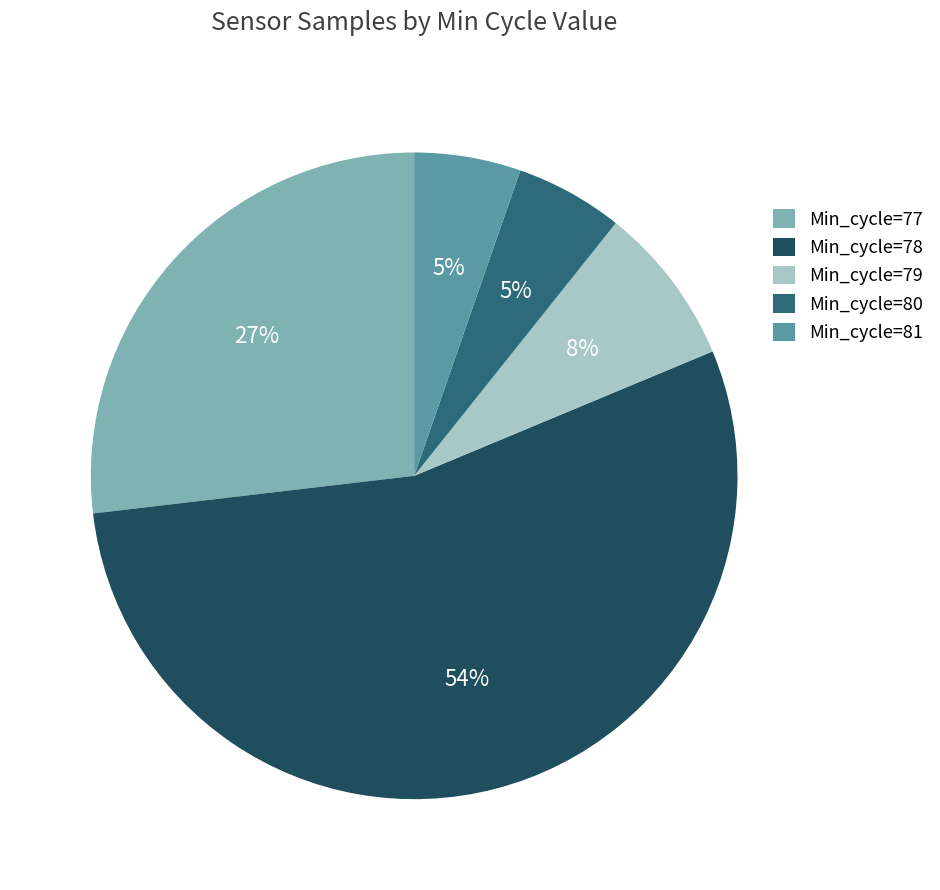

Which has a higher value, Min_cycle=80 or Min_cycle=79?

Min_cycle=79